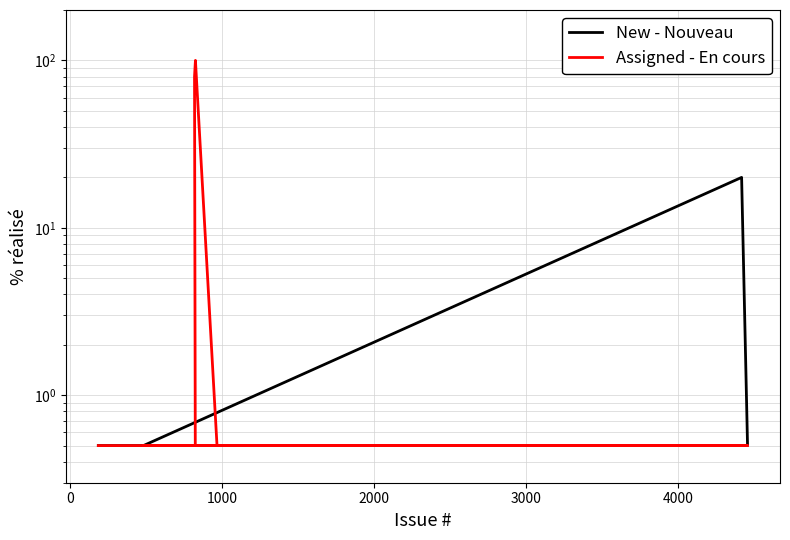

Reading left to right, transcribe all the data shown in this chart.

New - Nouveau: 0.5	0.5	0.5	0.5	0.5	0.5	0.5	0.5	0.5	0.5	0.5	0.5	20.0	0.5	0.5	0.5	0.5	0.5	0.5	0.5
Assigned - En cours: 0.5	0.5	80.0	100.0	0.5	0.5	0.5	0.5	0.5	0.5	0.5	0.5	0.5	0.5	0.5	0.5	0.5	0.5	0.5	0.5